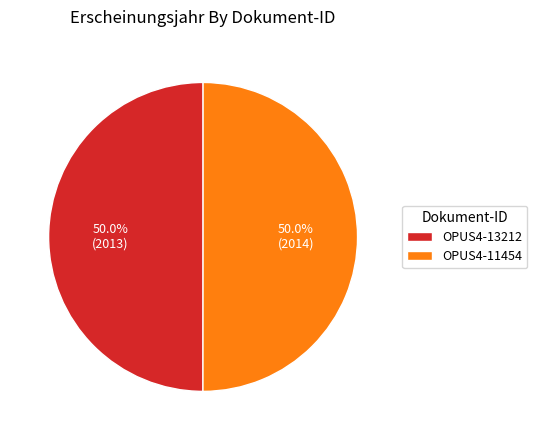

How many segments does this pie chart have?

2